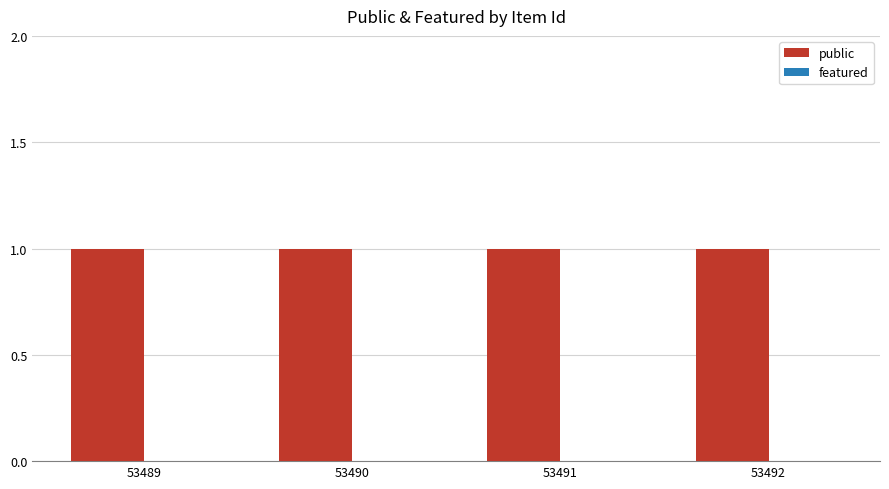

What is the difference between the highest and lowest values at 53491?

1